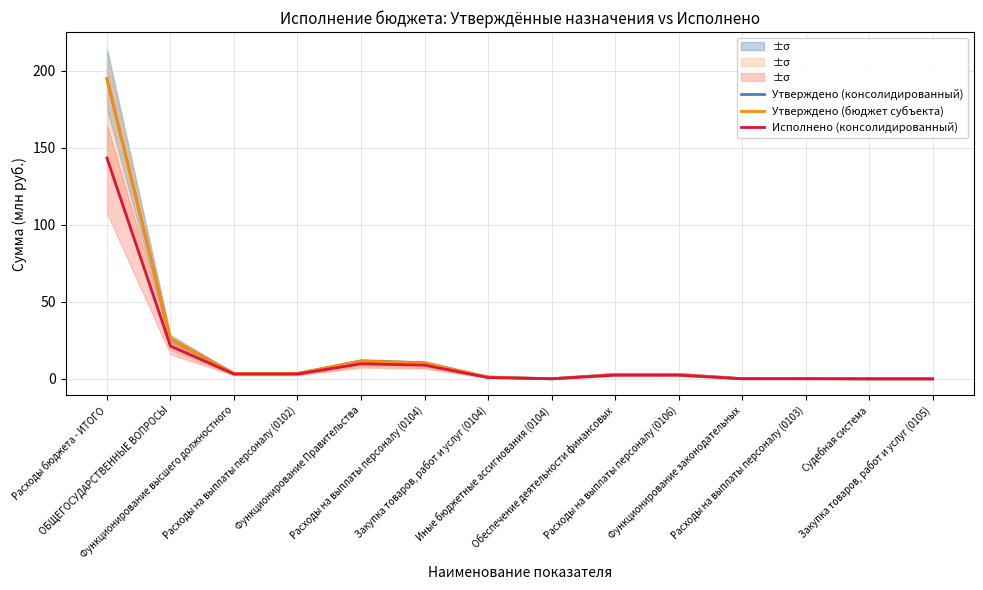

What is the difference between the maximum and minimum values in the Утверждено (бюджет субъекта) series?

195.0